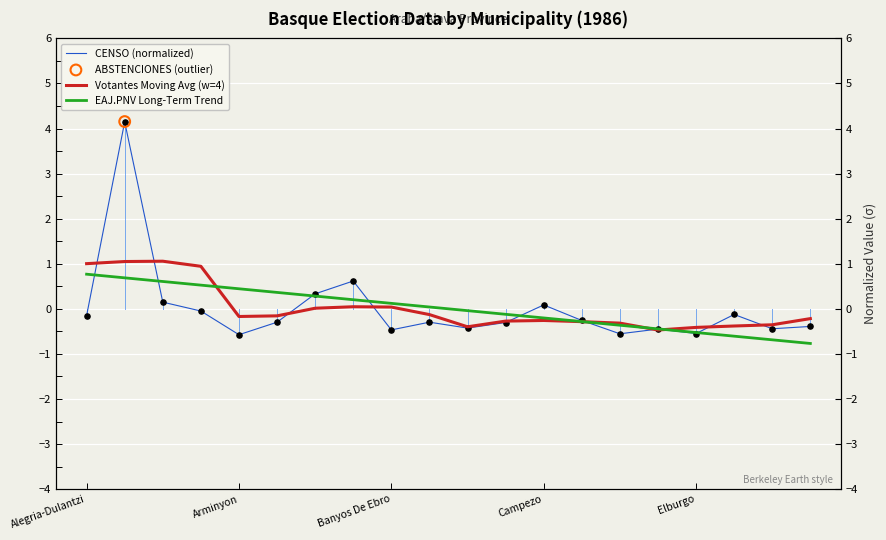

At how many categories does at least one series exceed 1?

3